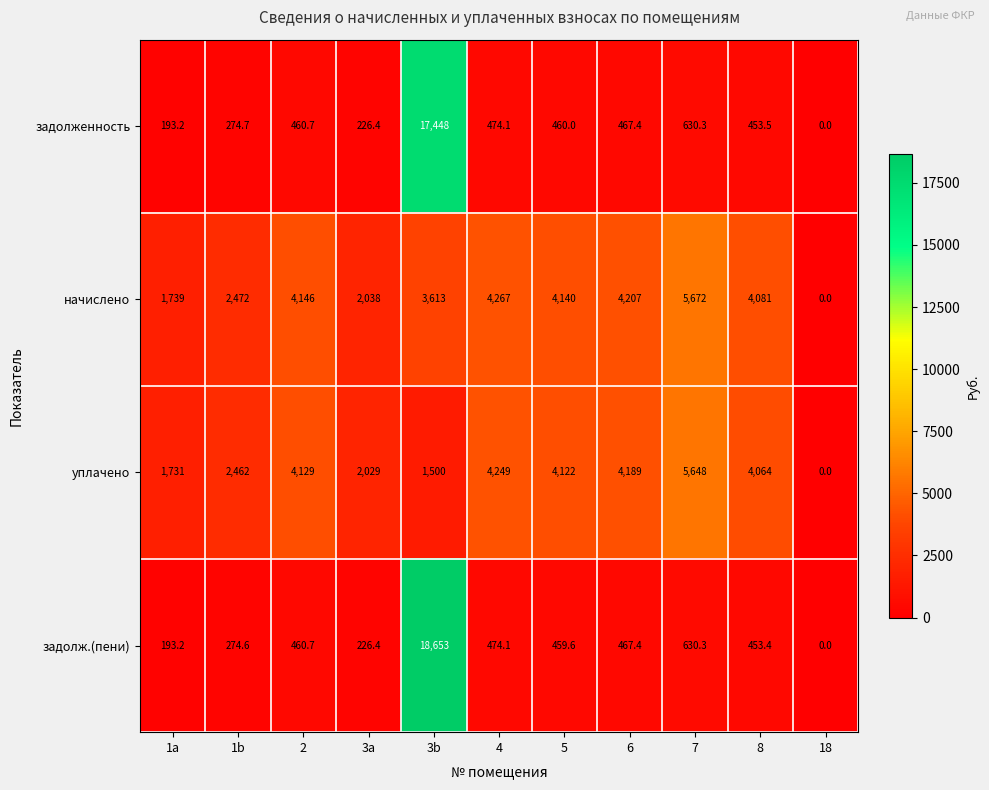

Which category has the highest value across all series?

3b